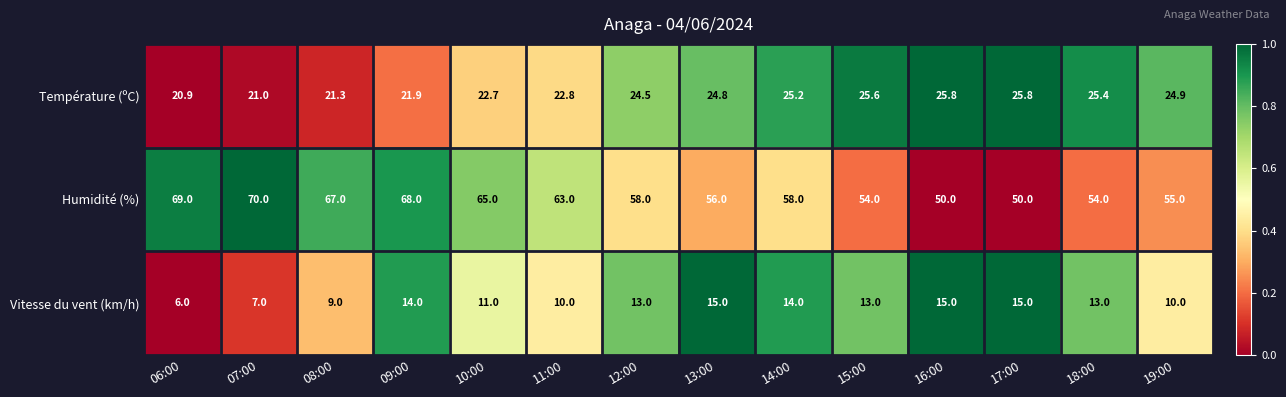

Between 06:00 and 14:00, which series saw the biggest shift?

Humidité (%)